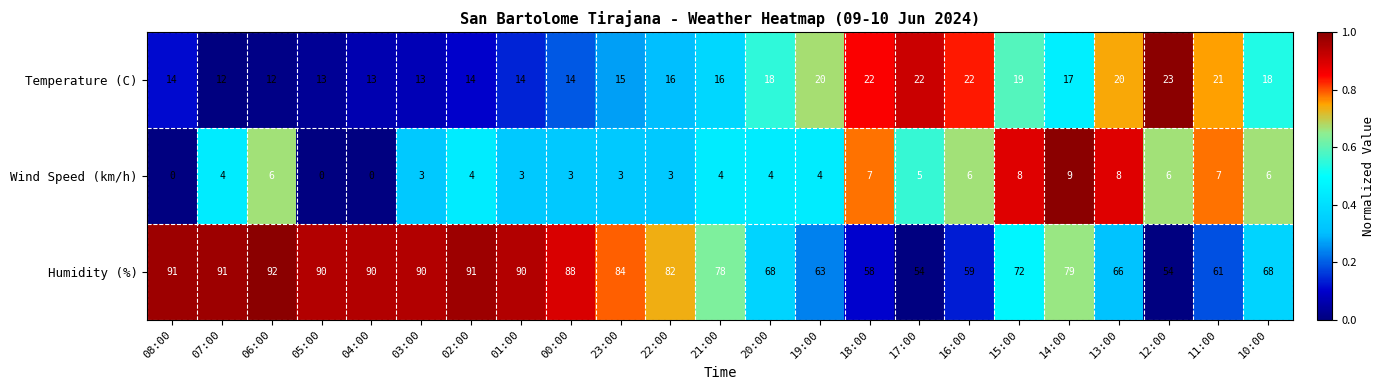

What is the difference between the maximum and minimum values in the Temperature (C) series?

11